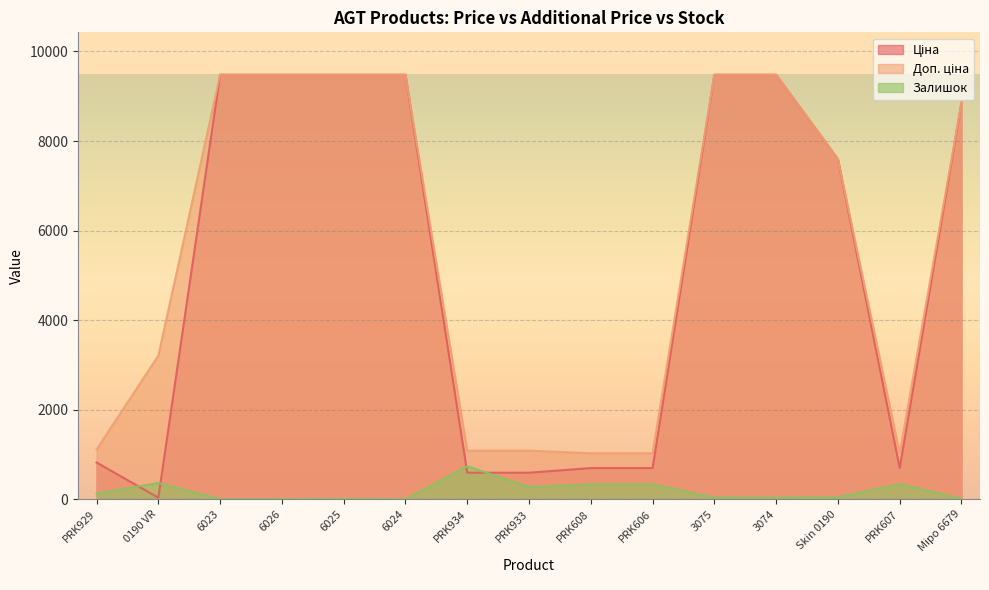

At which label does Залишок first exceed 43?

PRK929